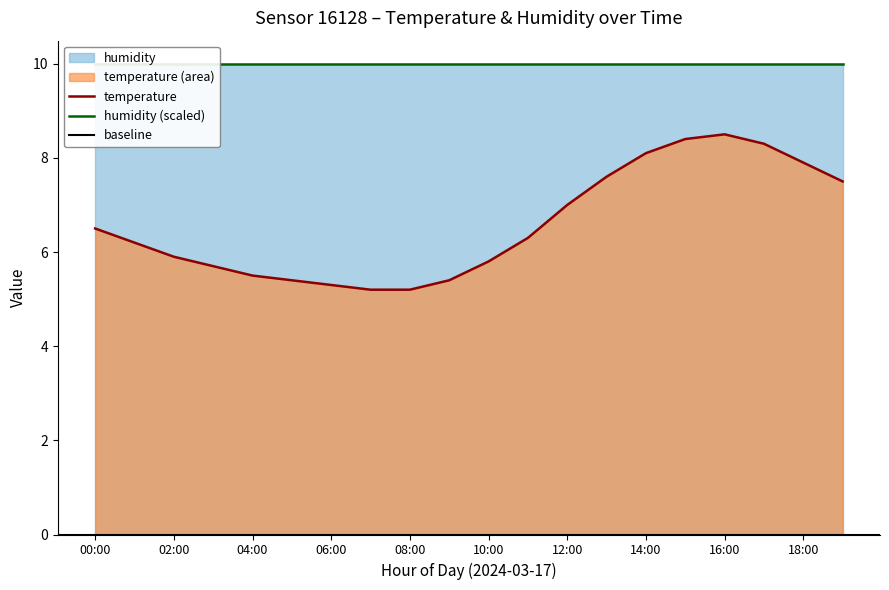

True or false: the data shows 9.3 at 07:00.

False